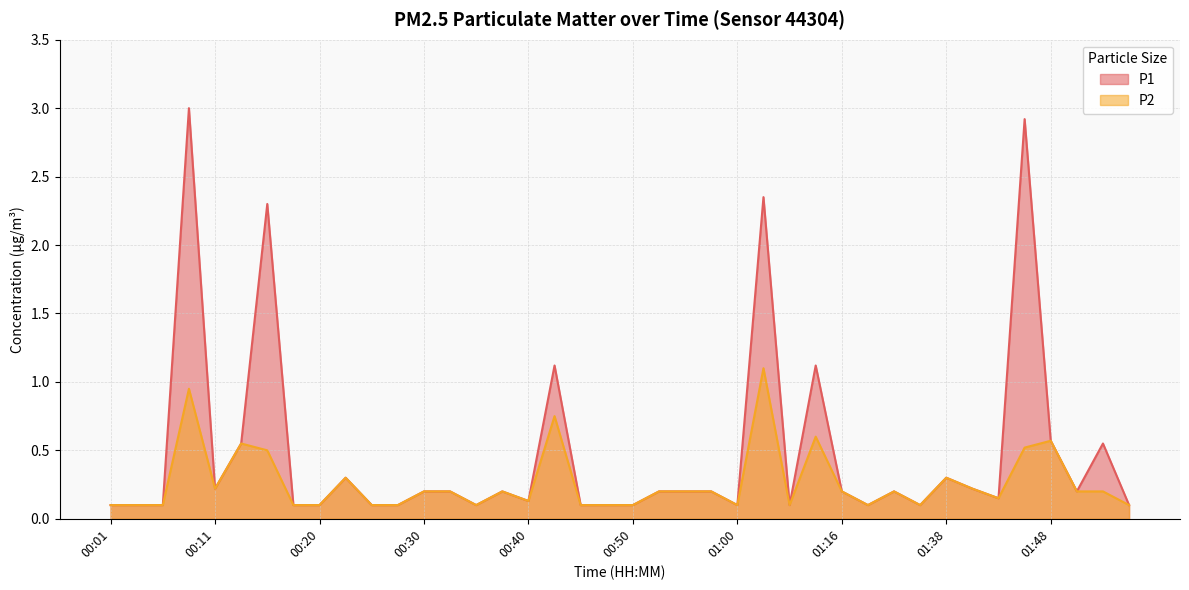

Count the number of data series in this chart.

2